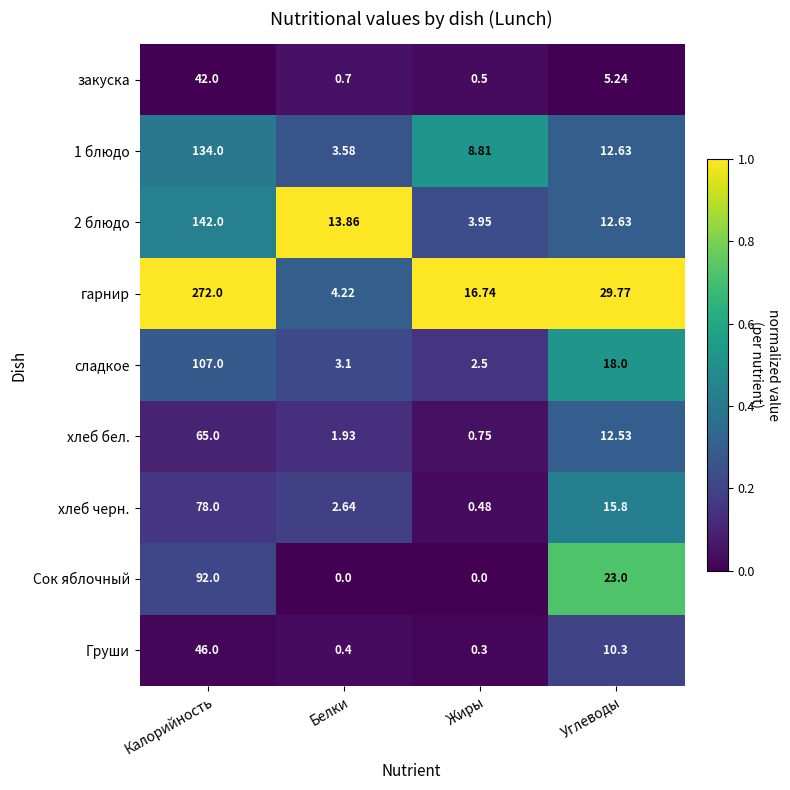

What is the total value across all series at Жиры?

34.0